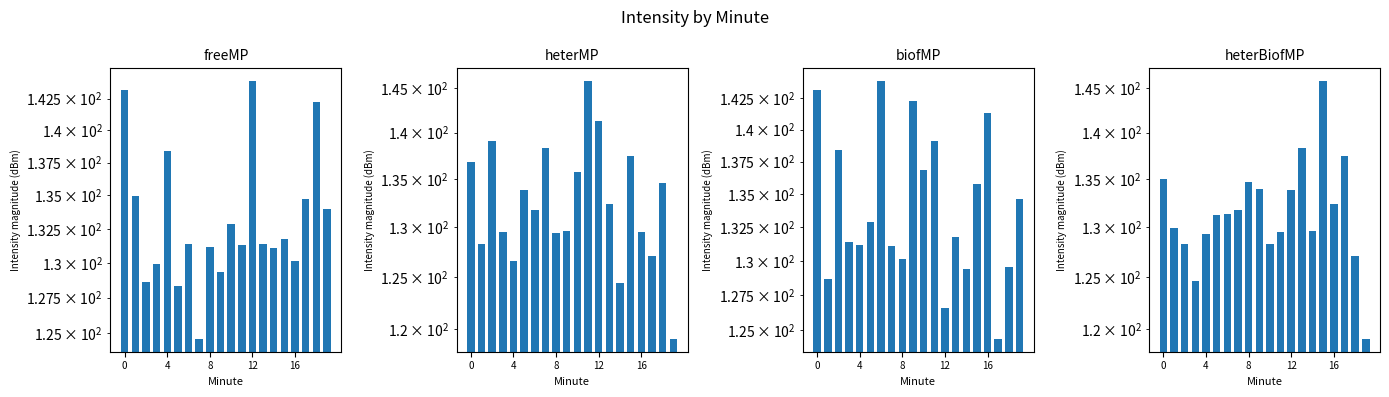

Between 0 and 19, which series saw the biggest shift?

heterMP